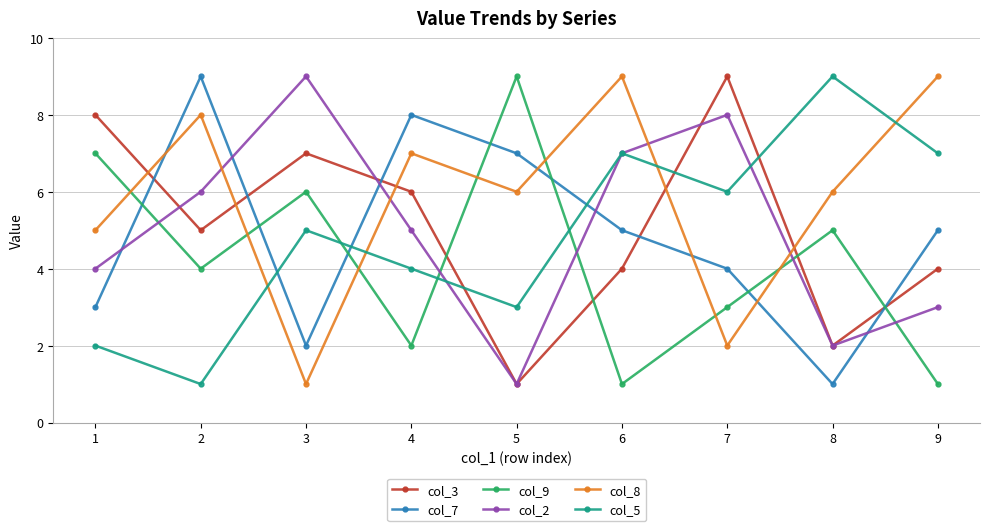

The col_2 series shows 3 at 8. True or false?

False